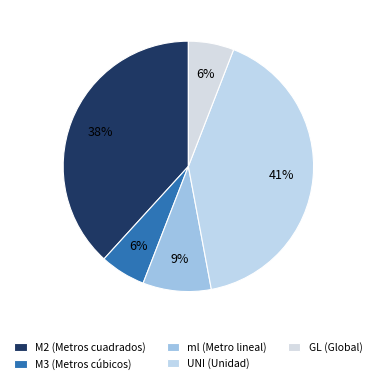

How many slices are in this pie chart?

5